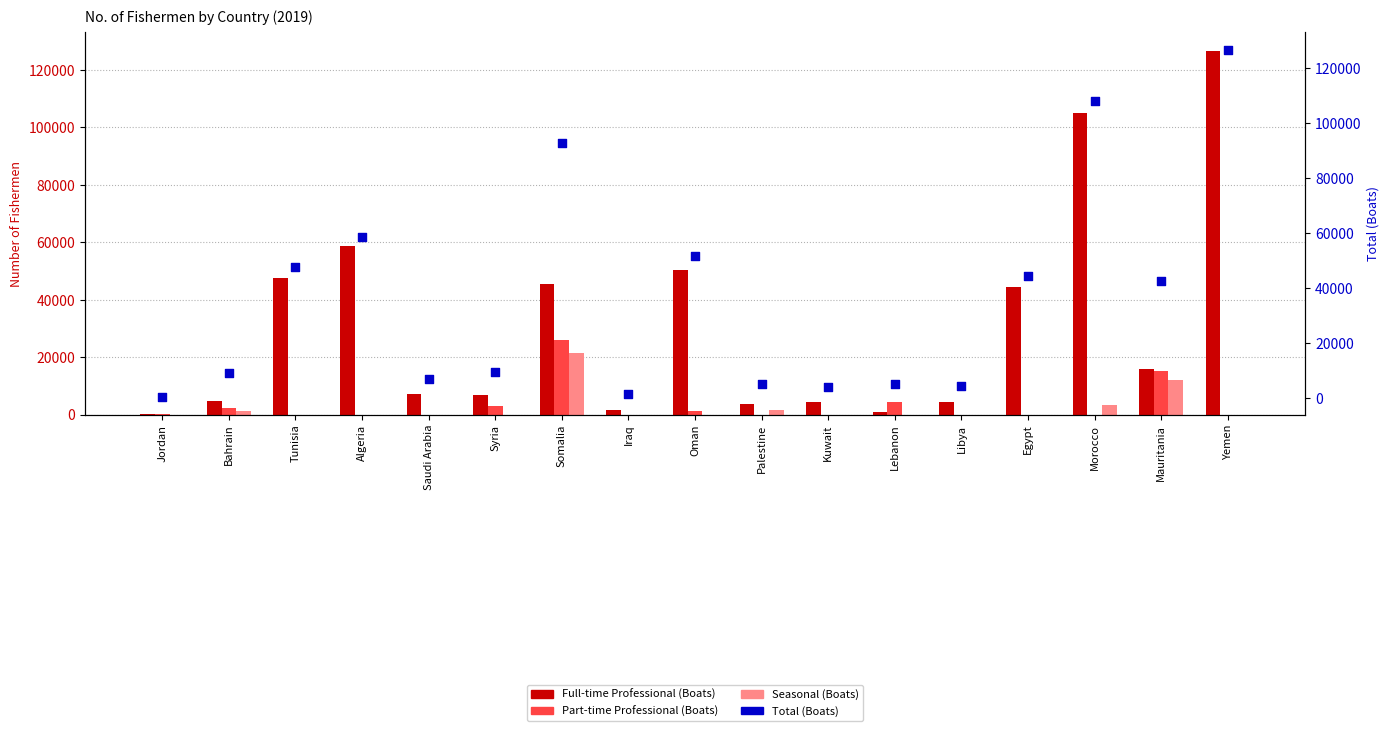

Which series contains the lowest Y value?

Part-time Professional (Boats)